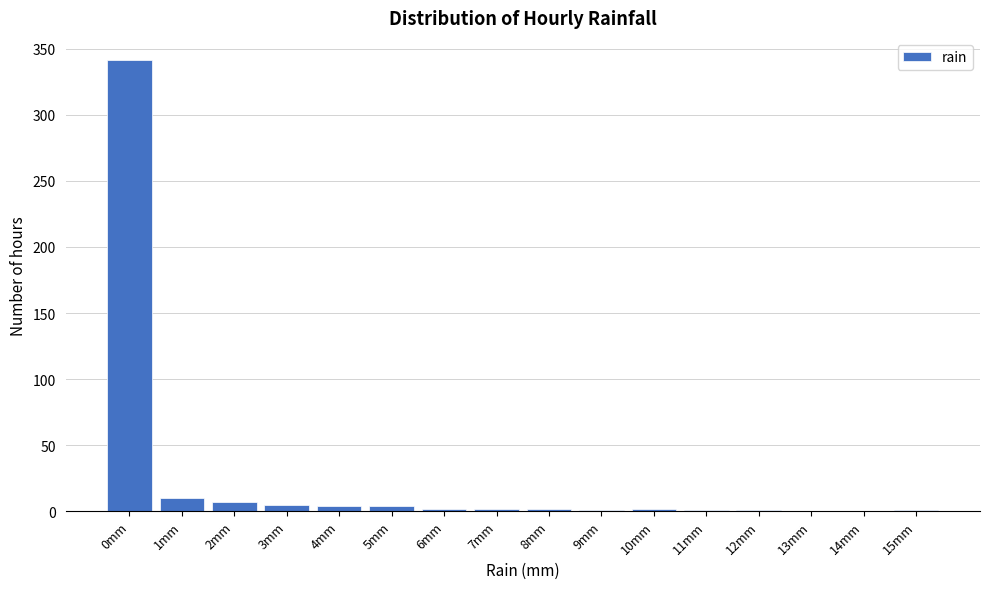

What is the sum of all values?

383